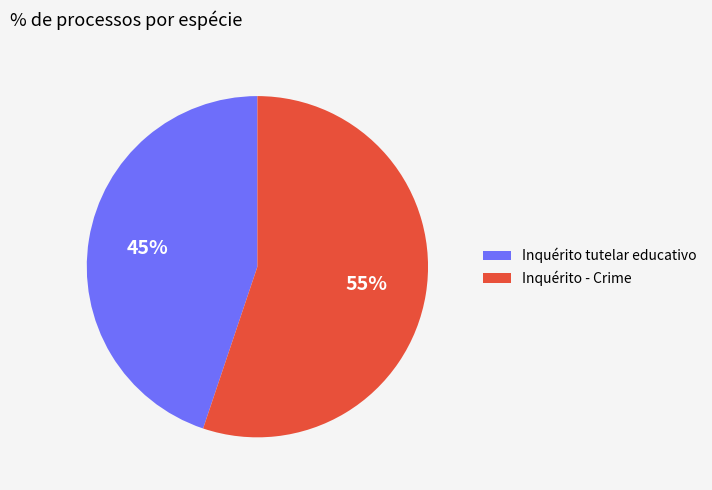

Approximately how many times larger is the value at Inquérito tutelar educativo compared to Inquérito - Crime?

0.8